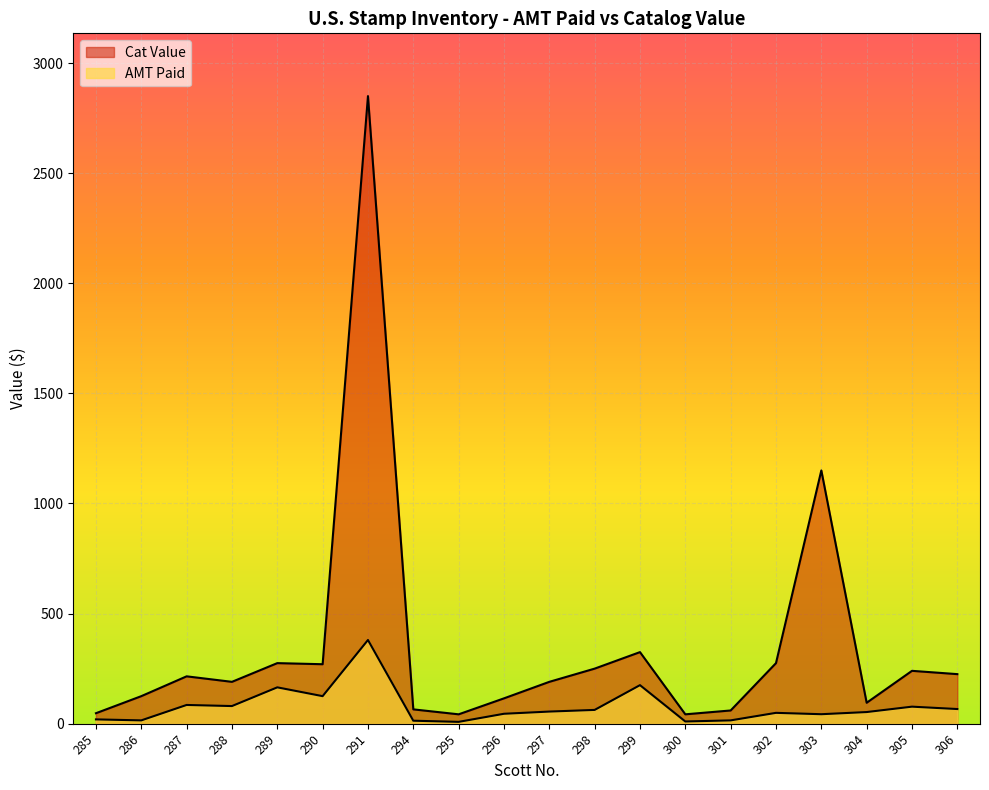

List the series in order of their overall mean, lowest first.

AMT Paid, Cat Value